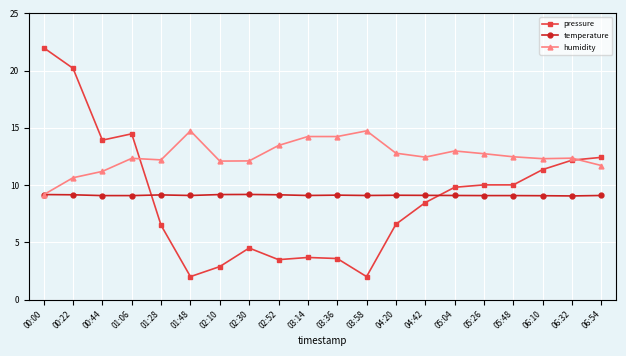

How many times do humidity and pressure cross each other?

2